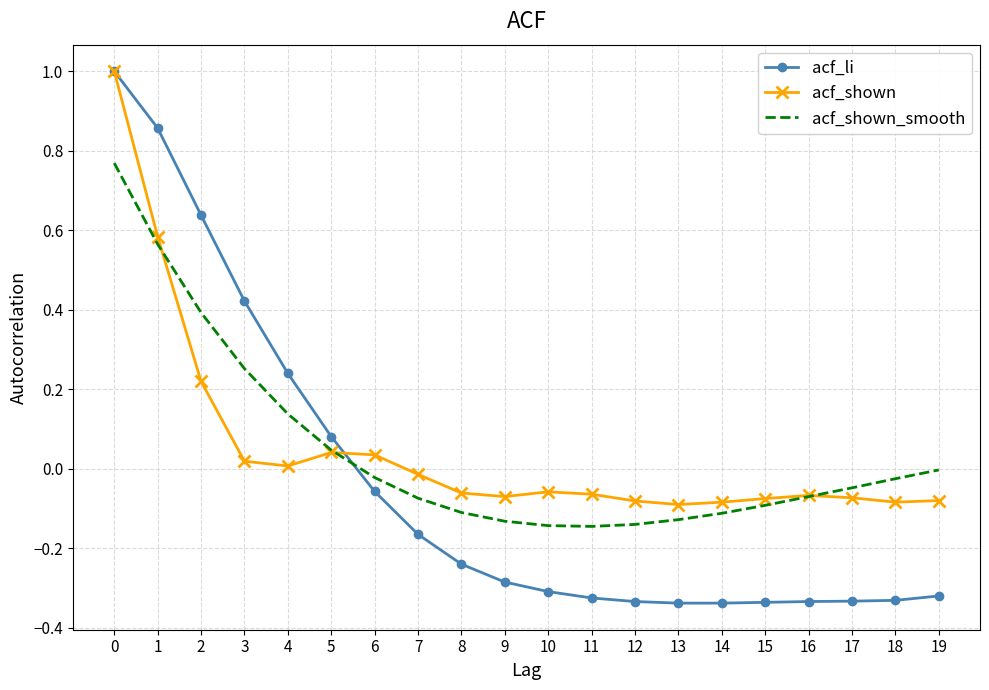

Which series has the widest spread of values?

acf_li